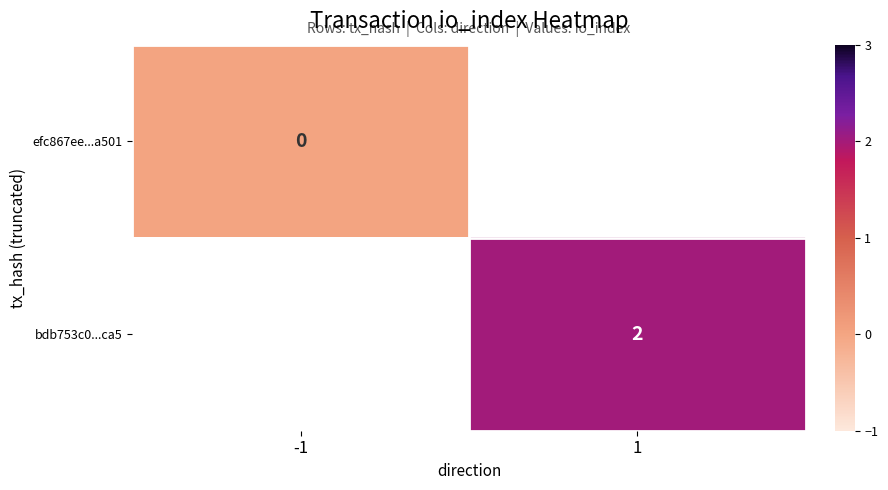

How many data points does each series have?

2